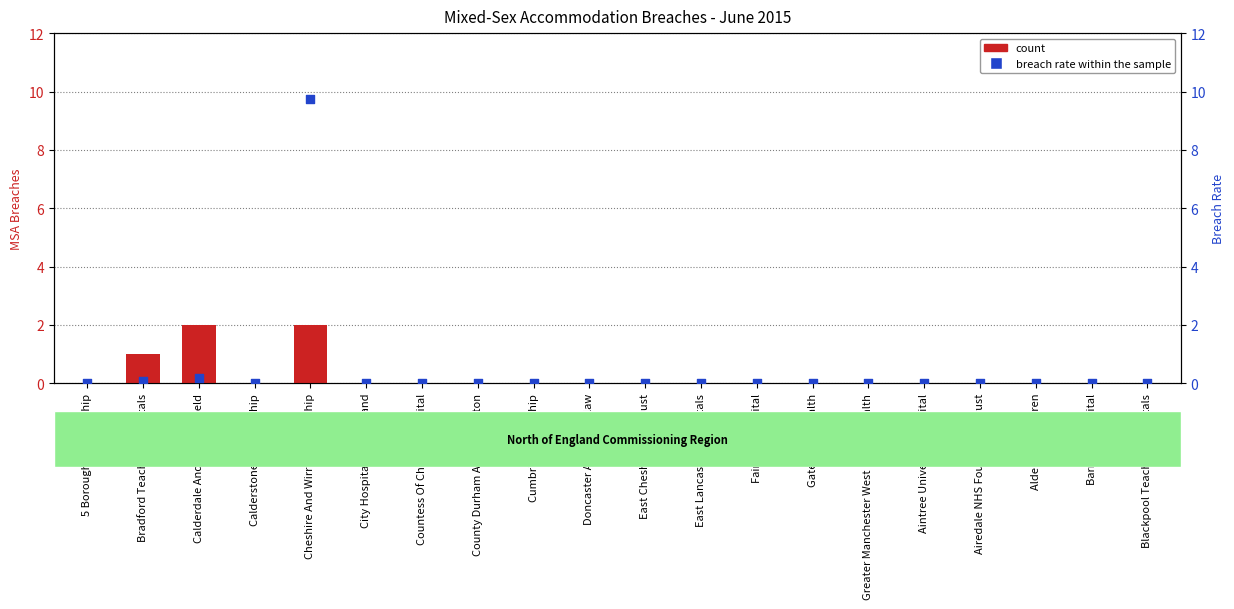

At how many categories does at least one series exceed 0?

3